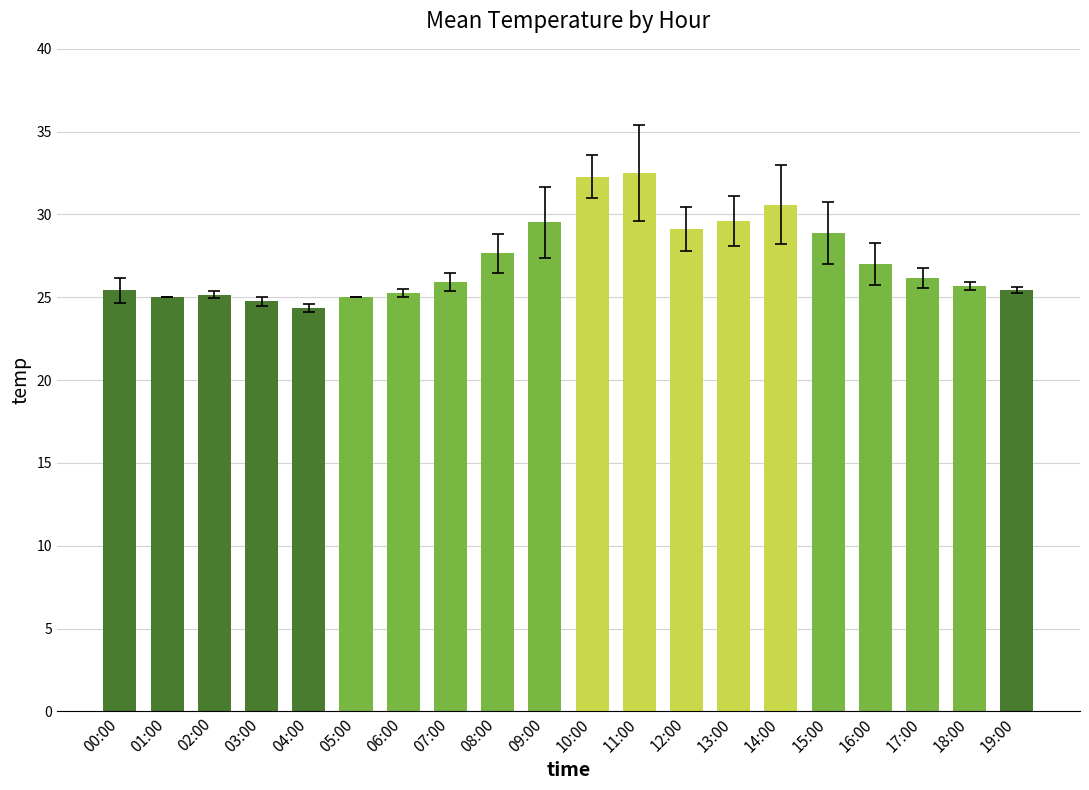

Does the chart contain stacked bars?

No